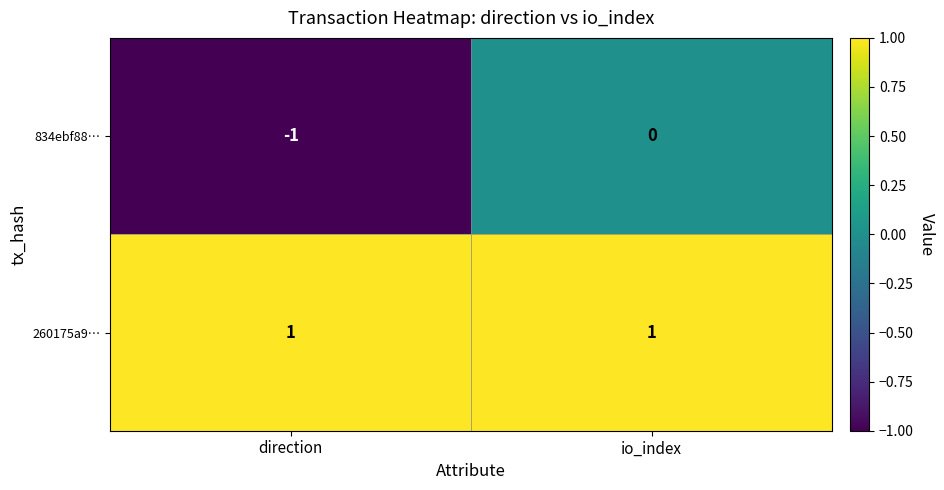

At how many categories does at least one series exceed 0?

2